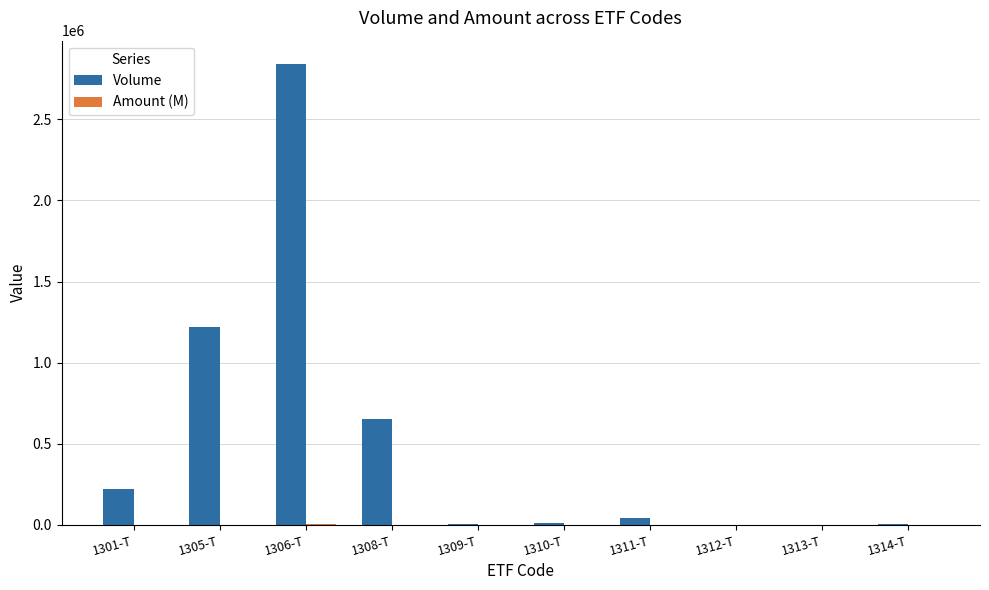

Which series changed the most between 1308-T and 1313-T?

Volume